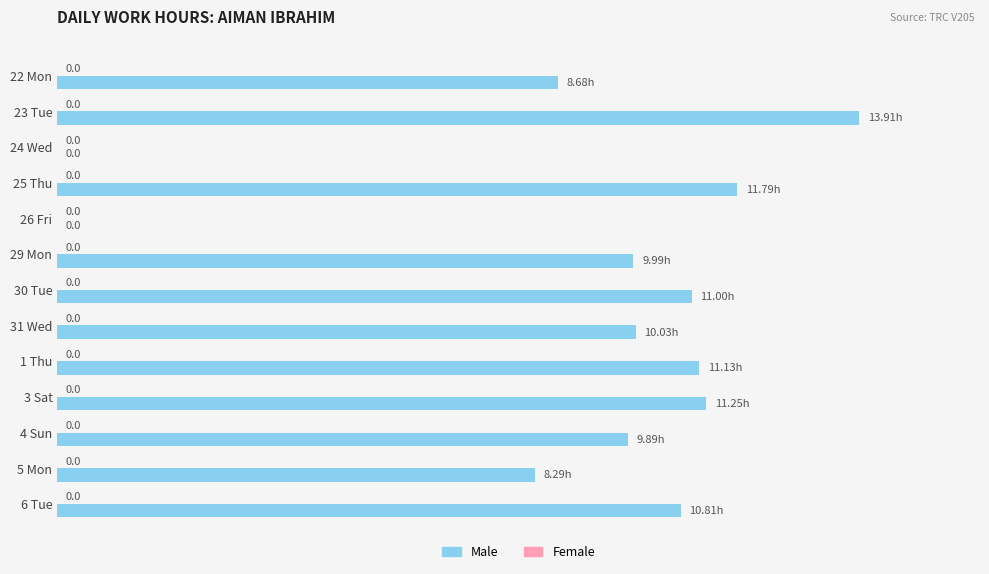

What is the sum of the values at 25 Thu and 31 Wed?

21.8